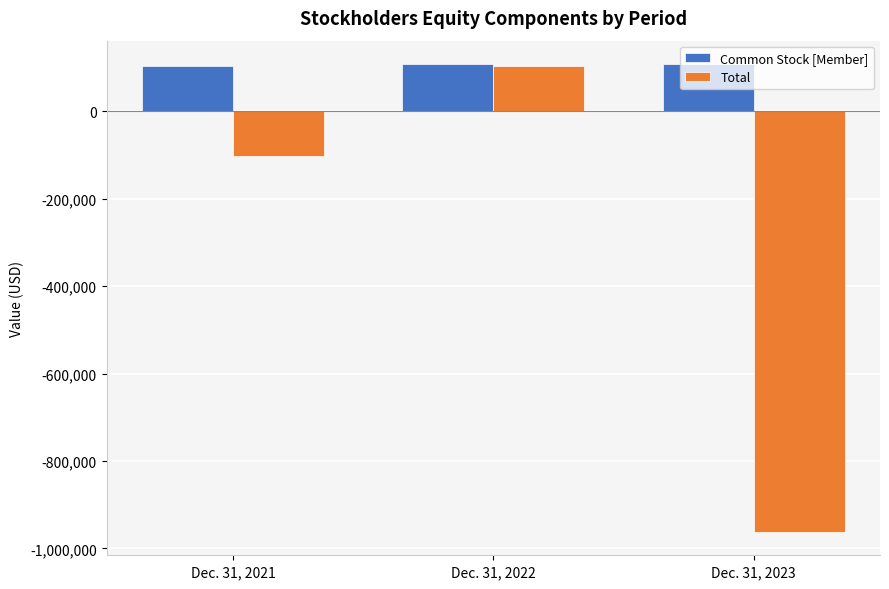

Reading left to right, list all the values displayed in this chart.

Common Stock [Member]: 102447	107847	107847
Total: -101585	104495	-962126